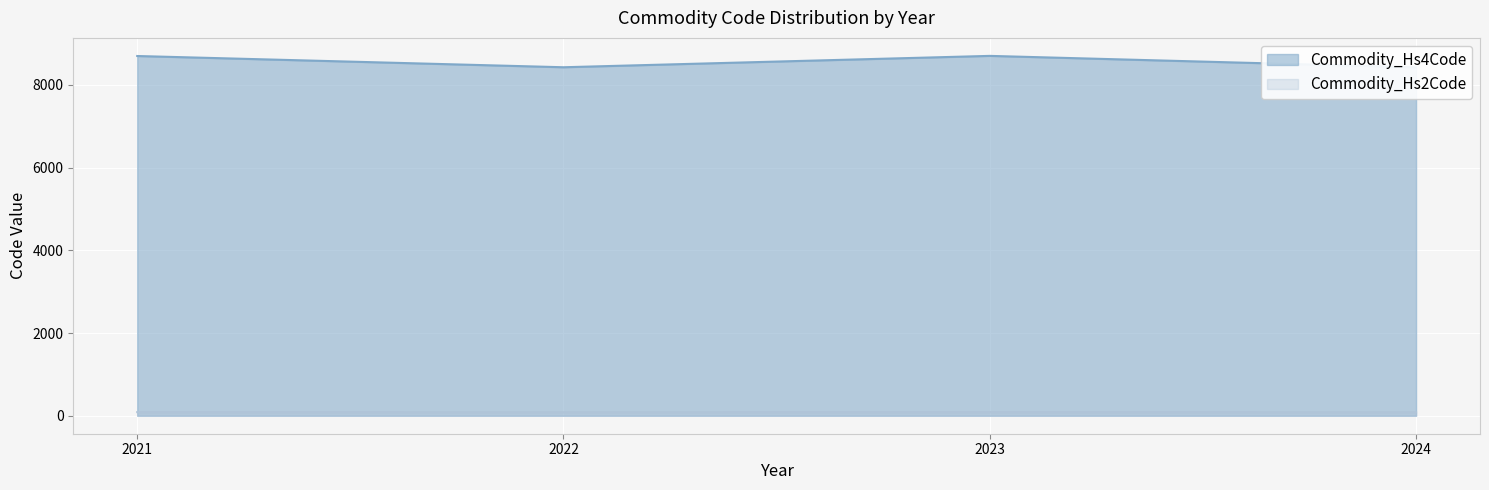

What is the value of the Commodity_Hs4Code point at the 4th from the left?

8427